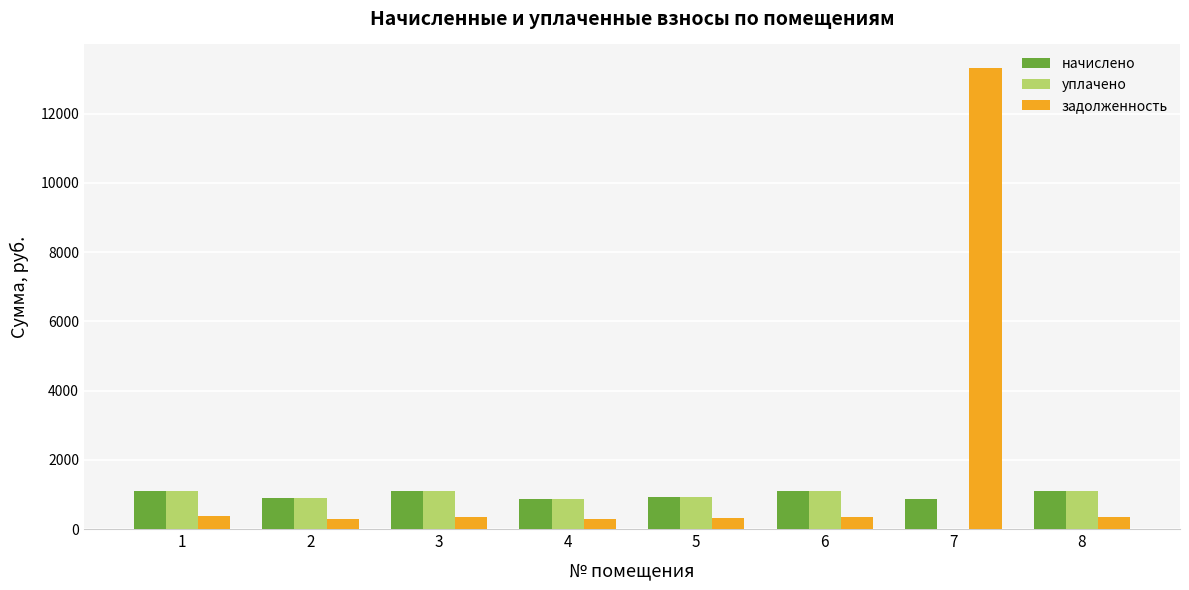

Is the value of задолженность at 5 greater than the value of уплачено at 6?

No